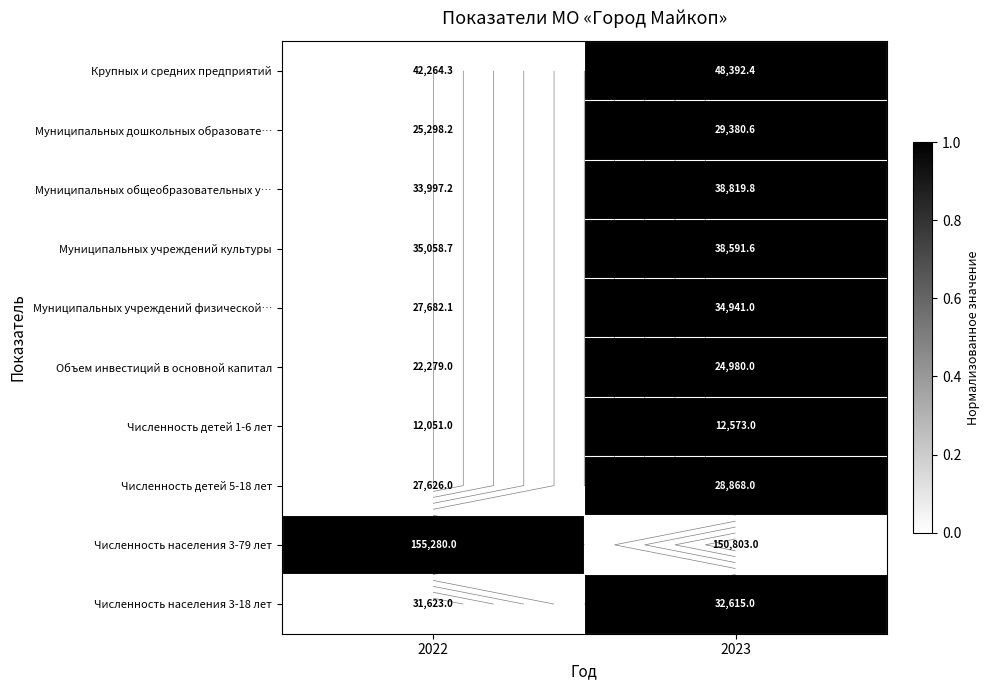

Read the Муниципальных учреждений физической… value at 2023.

1